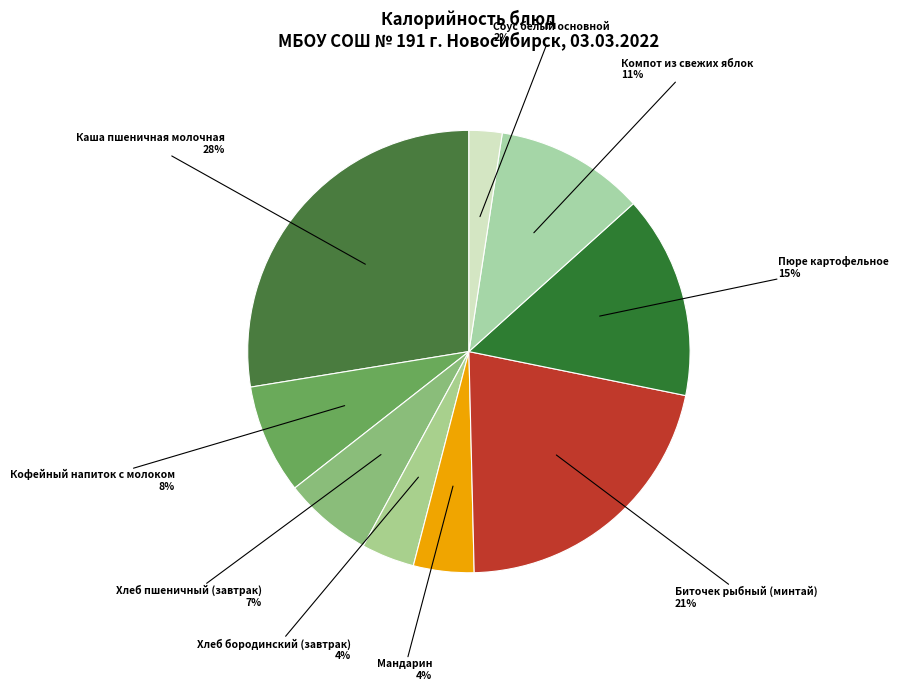

Is there a majority slice in this chart?

No